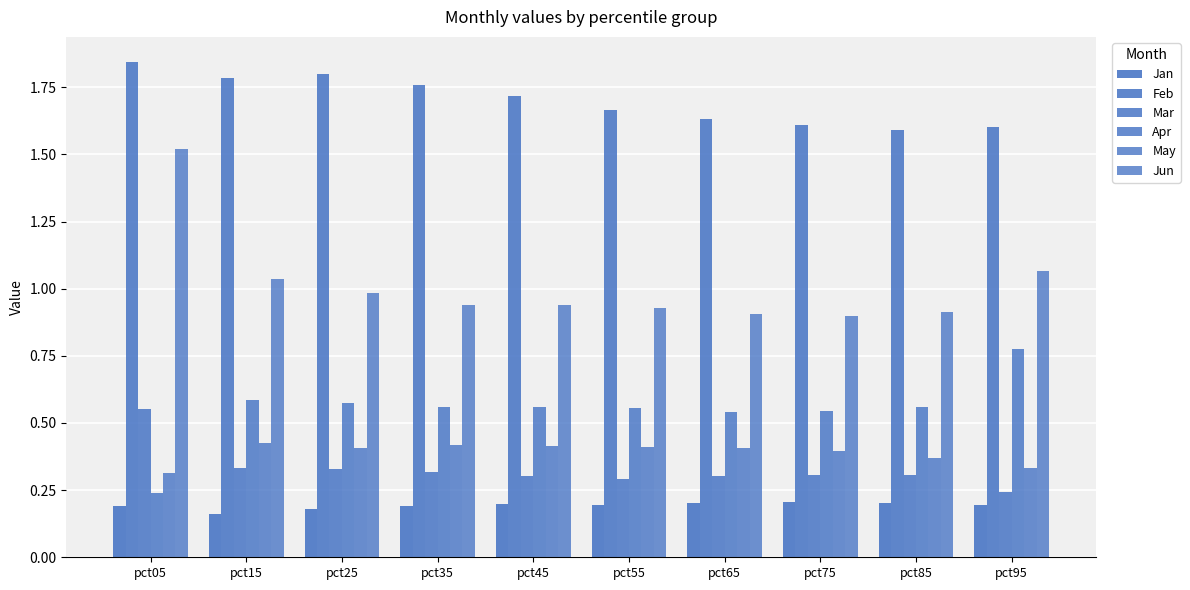

True or false: Apr has a value of 1.4 at pct95.

False